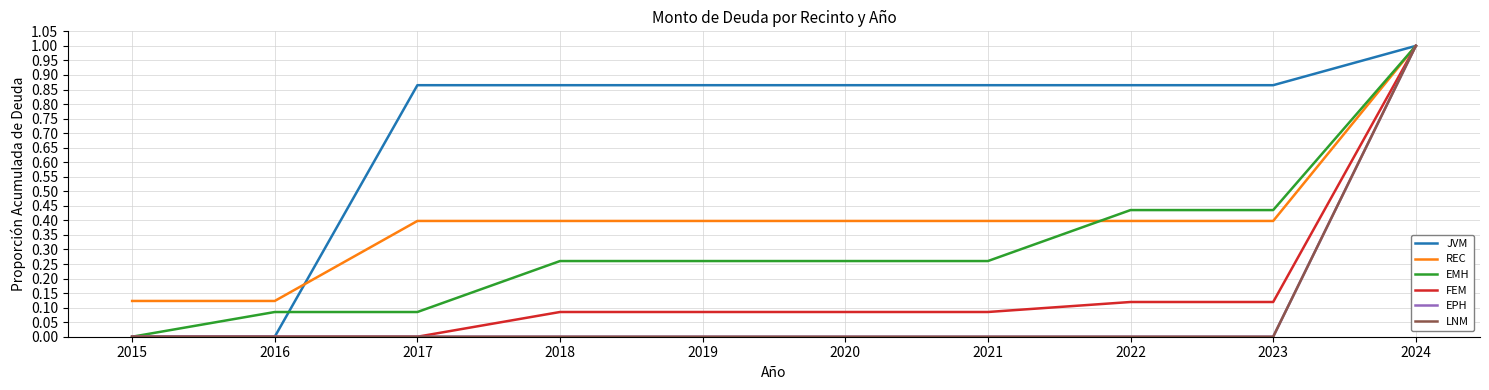

True or false: EPH and JVM intersect in this chart.

False